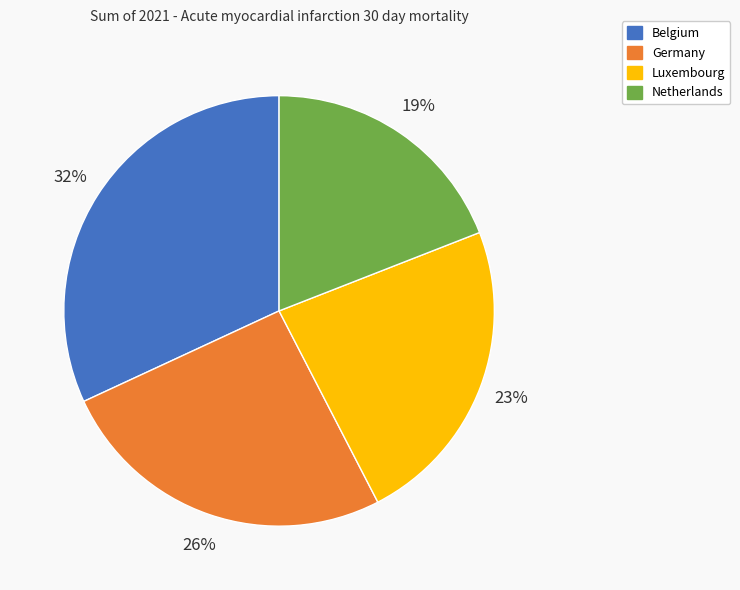

Do Netherlands and Germany together represent more than half of the pie?

No